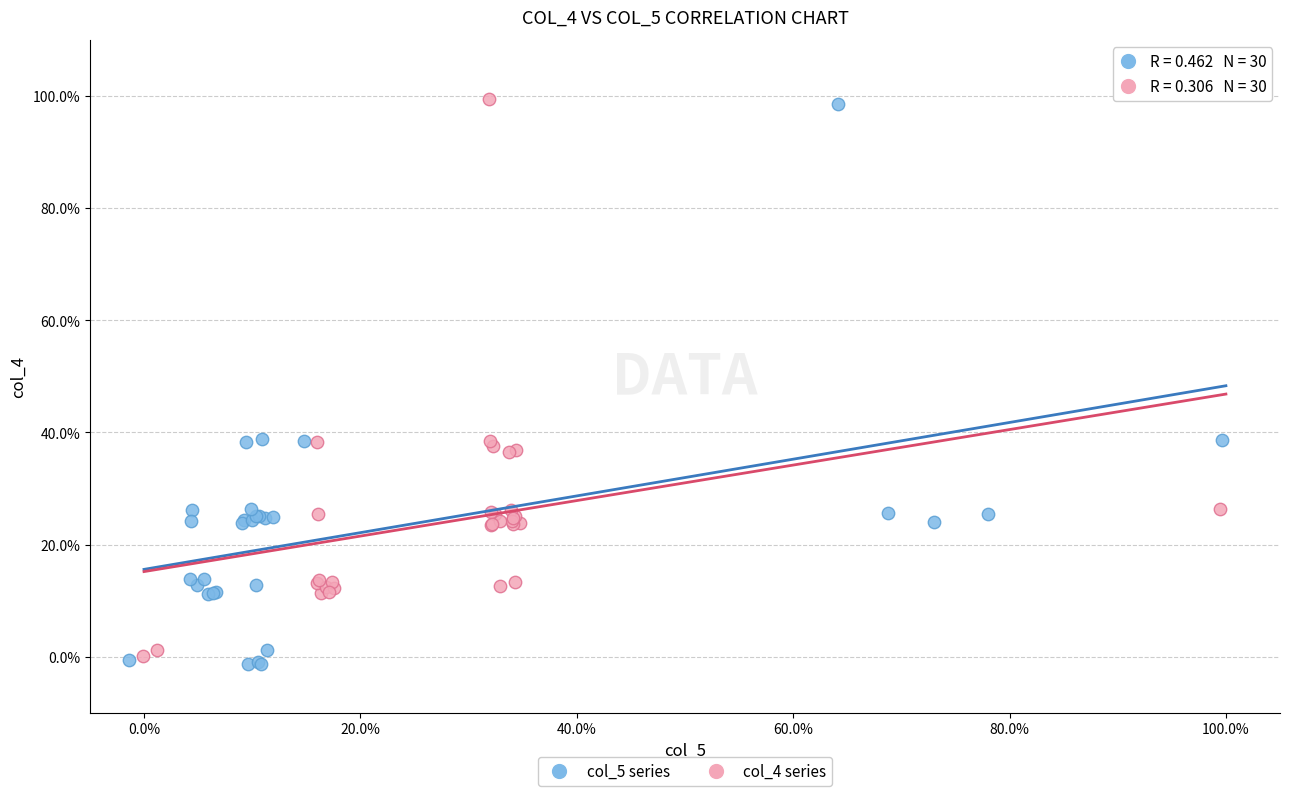

What are all the series names shown in the legend?

col_5 series, col_4 series